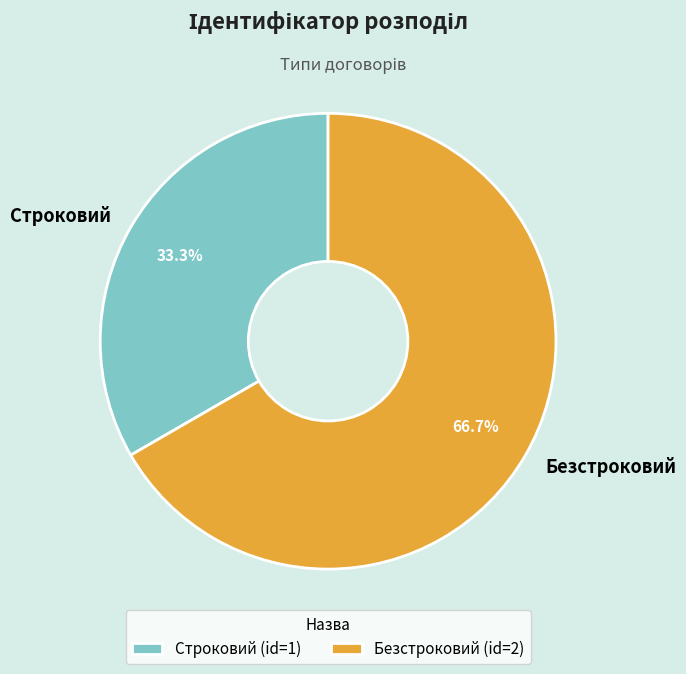

Does any single category account for the majority?

Yes